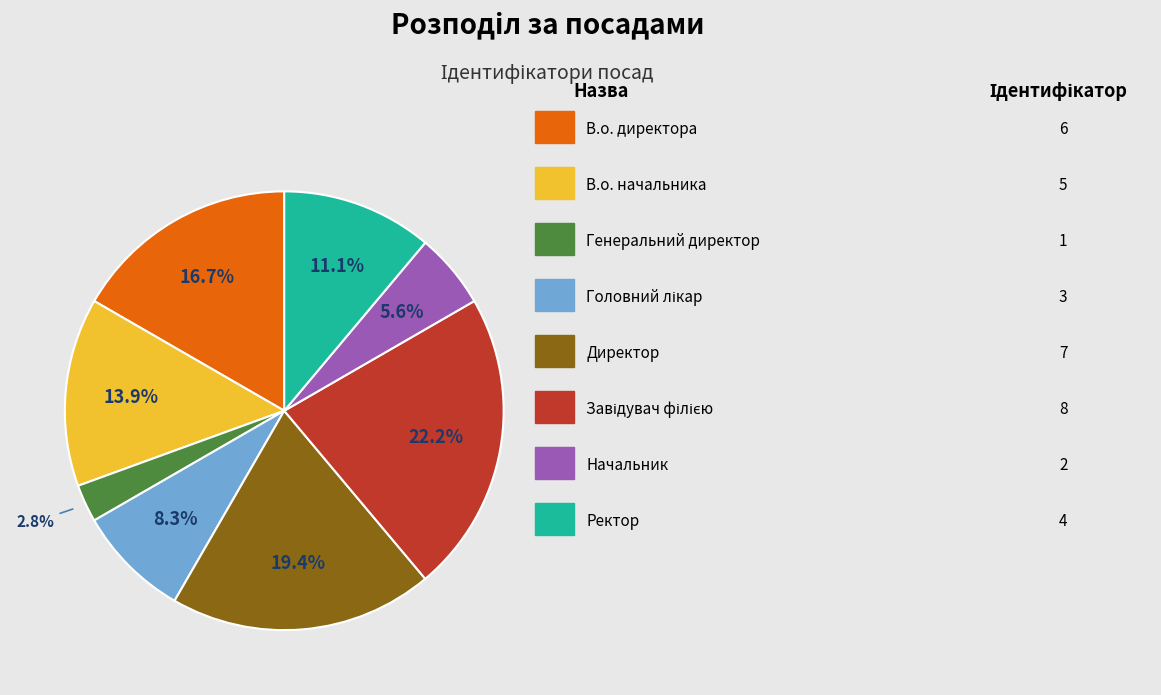

Does any single category account for the majority?

No